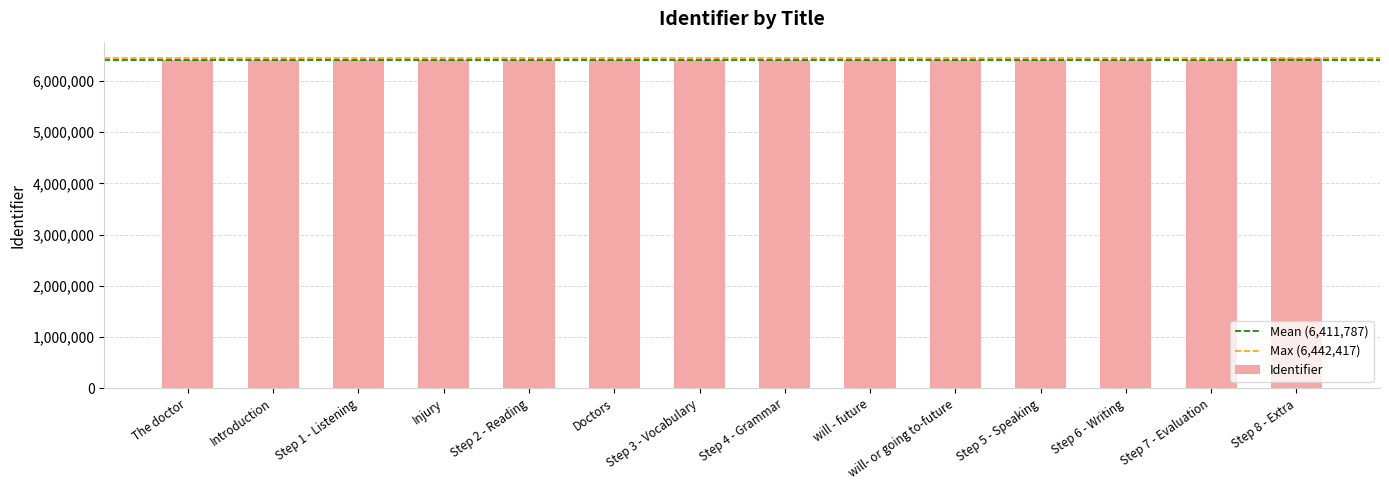

What is the sum of all values?

89765029